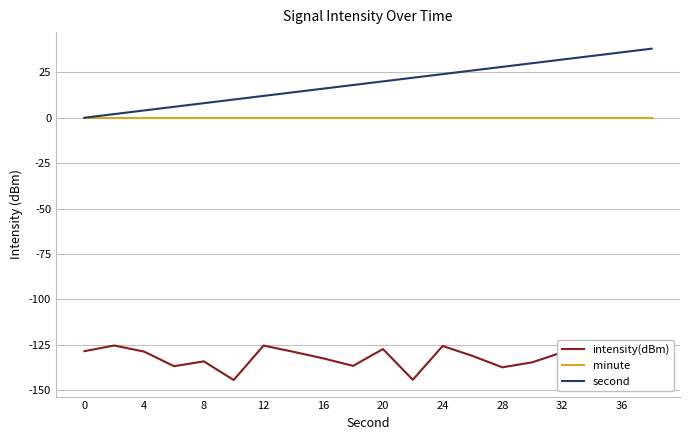

Rank the series by their maximum value, from lowest to highest.

intensity(dBm), minute, second